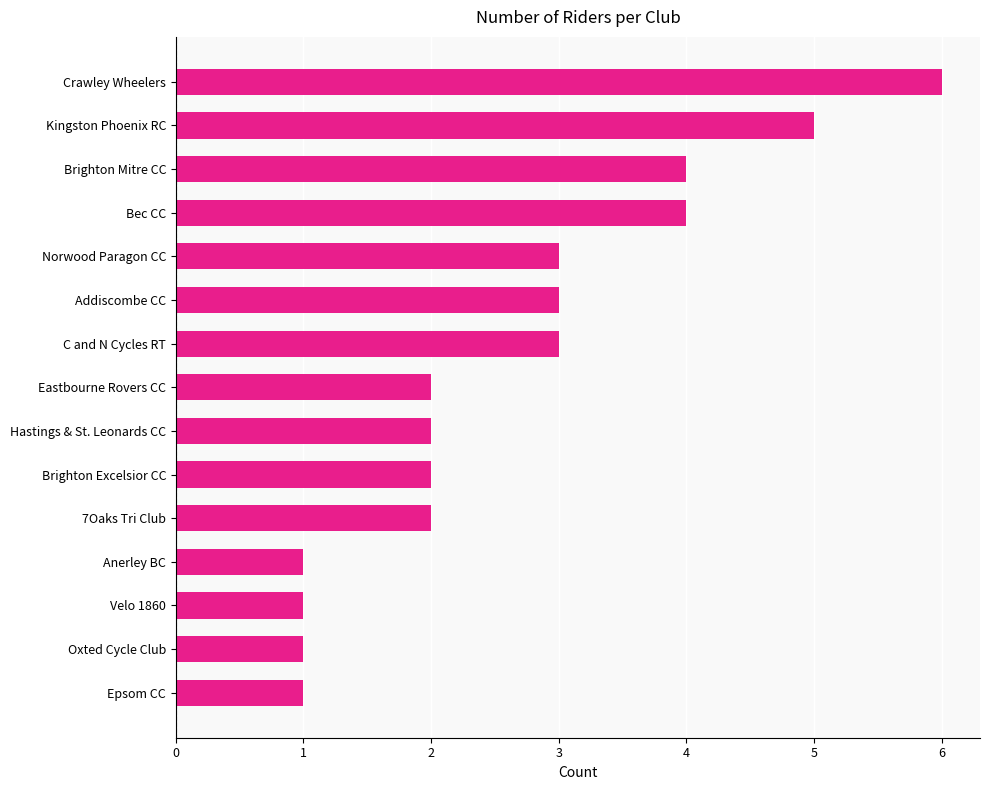

What is the greatest value displayed?

6